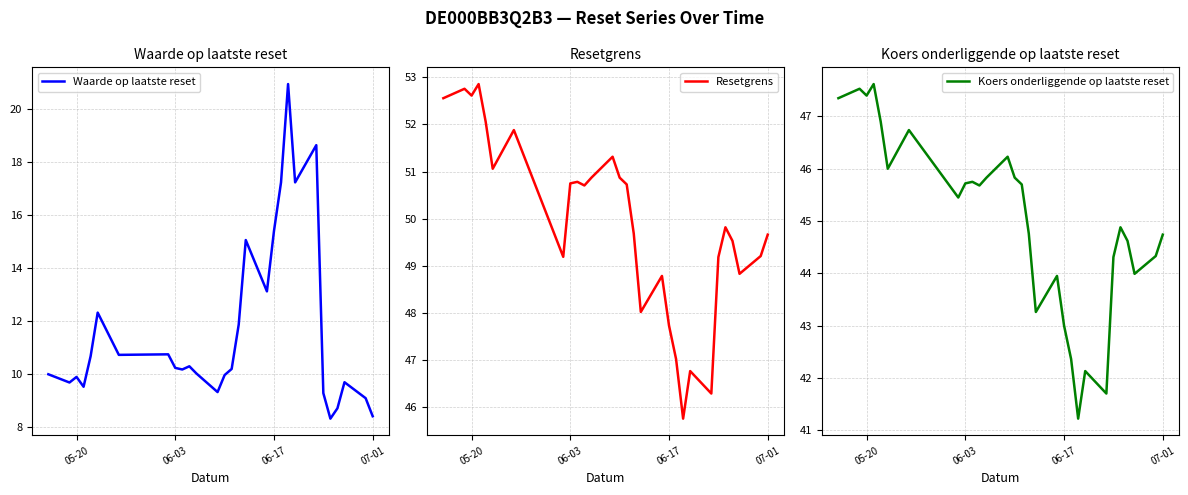

How many lines are shown in the chart?

3